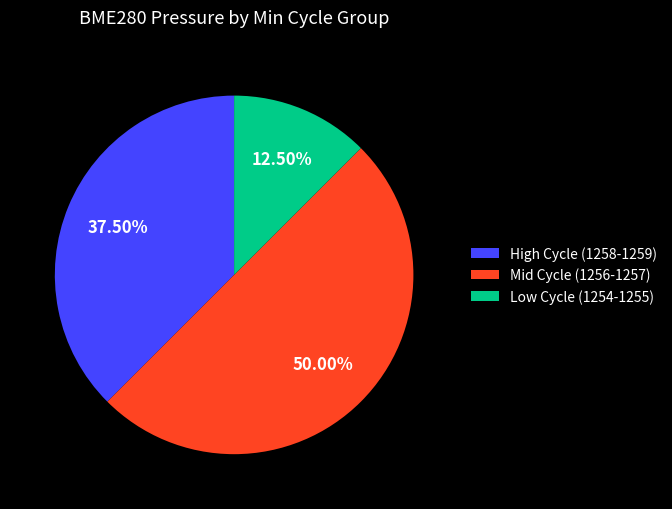

Rank the categories by value from lowest to highest.

Low Cycle (1254-1255), High Cycle (1258-1259), Mid Cycle (1256-1257)